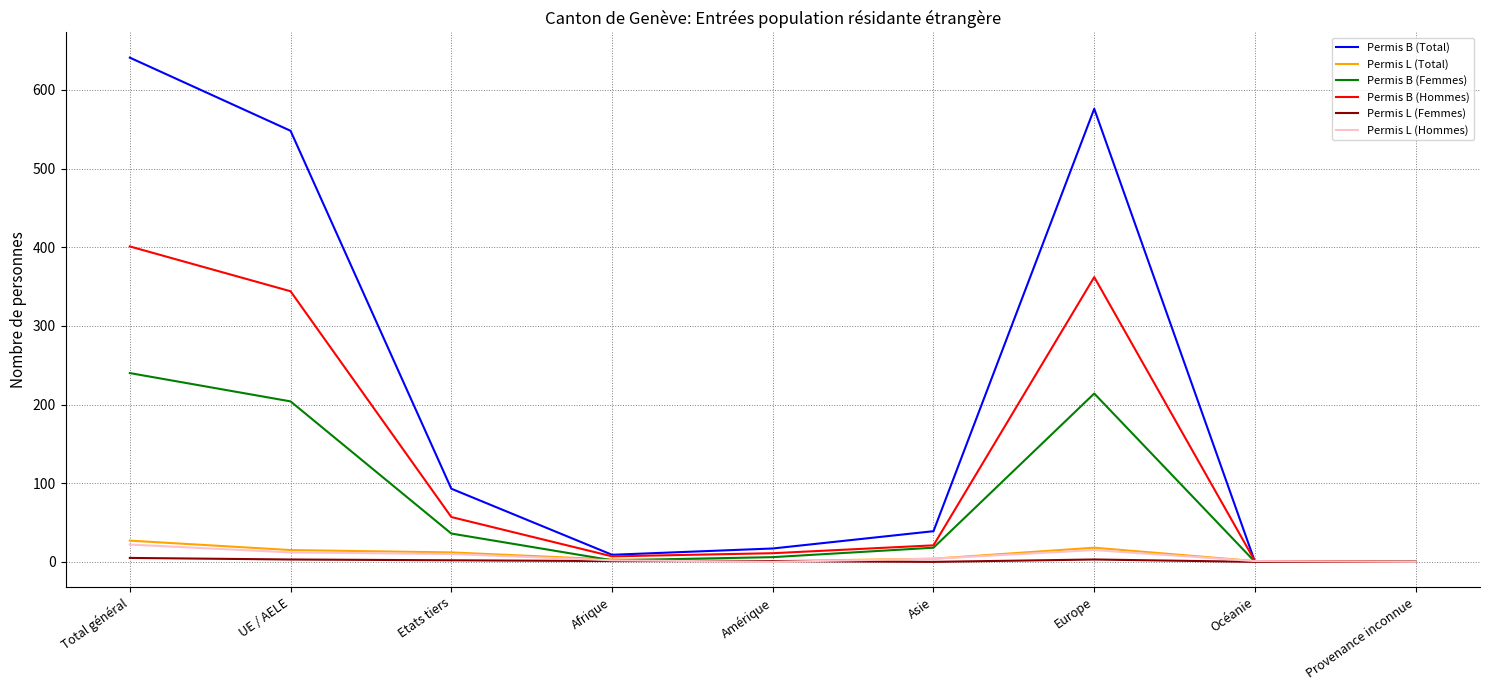

True or false: Permis B (Hommes) has a value of 57 at Etats tiers.

True